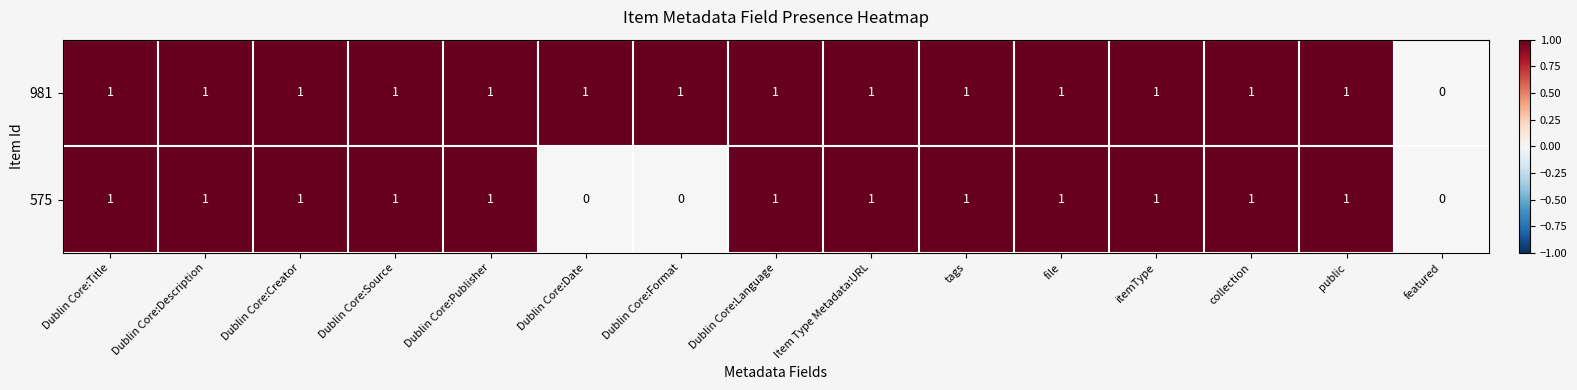

How many values in 575 are above zero?

12